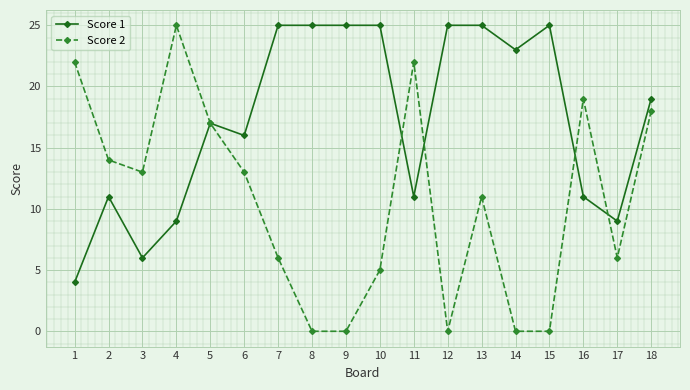

List the series in order of their overall mean, highest first.

Score 1, Score 2